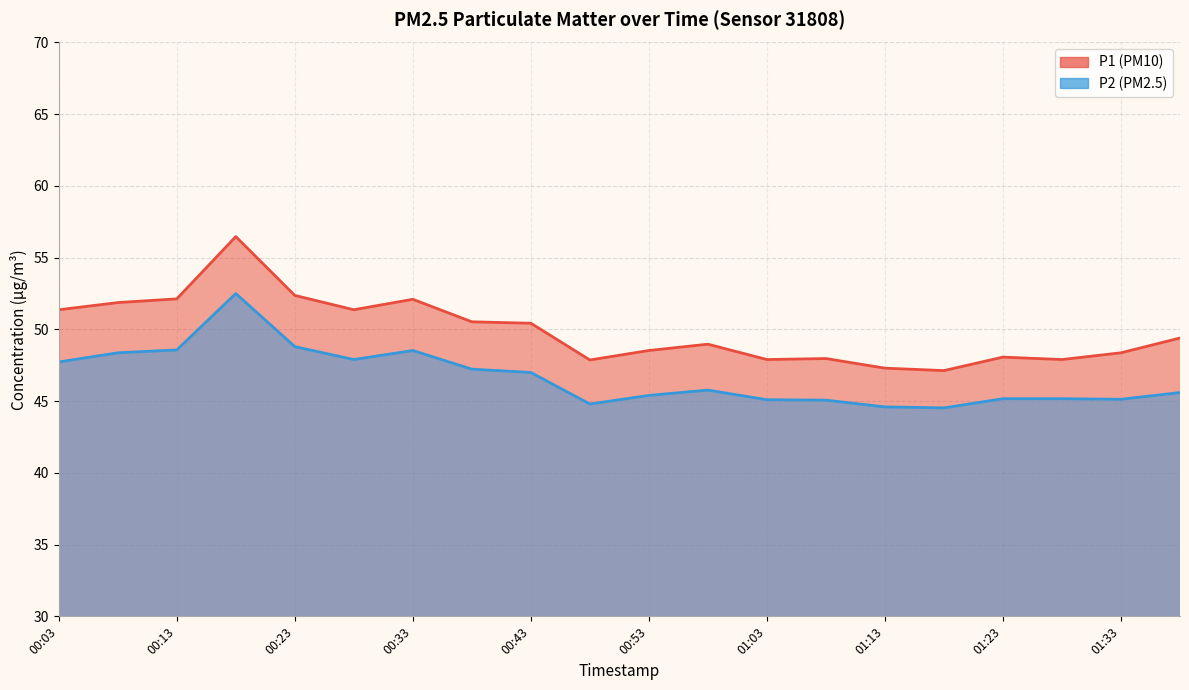

The P1 series shows 52.1 at 00:13. True or false?

True